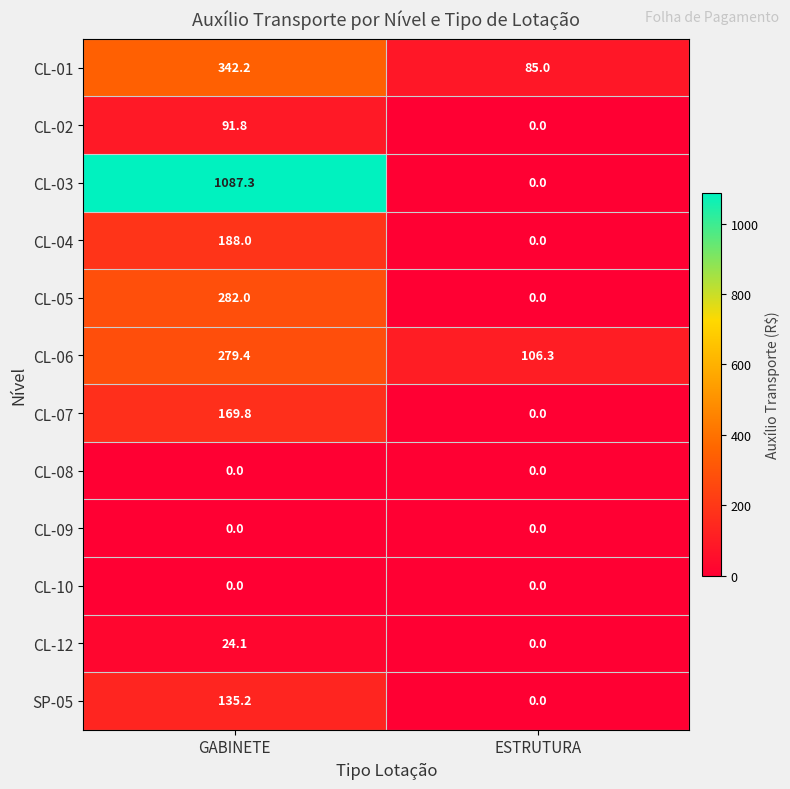

Reading right to left, transcribe all the data shown in this chart.

CL-01: ESTRUTURA=85.0	GABINETE=342.2
CL-02: ESTRUTURA=0.0	GABINETE=91.8
CL-03: ESTRUTURA=0.0	GABINETE=1087.3
CL-04: ESTRUTURA=0.0	GABINETE=188.0
CL-05: ESTRUTURA=0.0	GABINETE=282.0
CL-06: ESTRUTURA=106.3	GABINETE=279.4
CL-07: ESTRUTURA=0.0	GABINETE=169.8
CL-08: ESTRUTURA=0.0	GABINETE=0.0
CL-09: ESTRUTURA=0.0	GABINETE=0.0
CL-10: ESTRUTURA=0.0	GABINETE=0.0
CL-12: ESTRUTURA=0.0	GABINETE=24.1
SP-05: ESTRUTURA=0.0	GABINETE=135.2